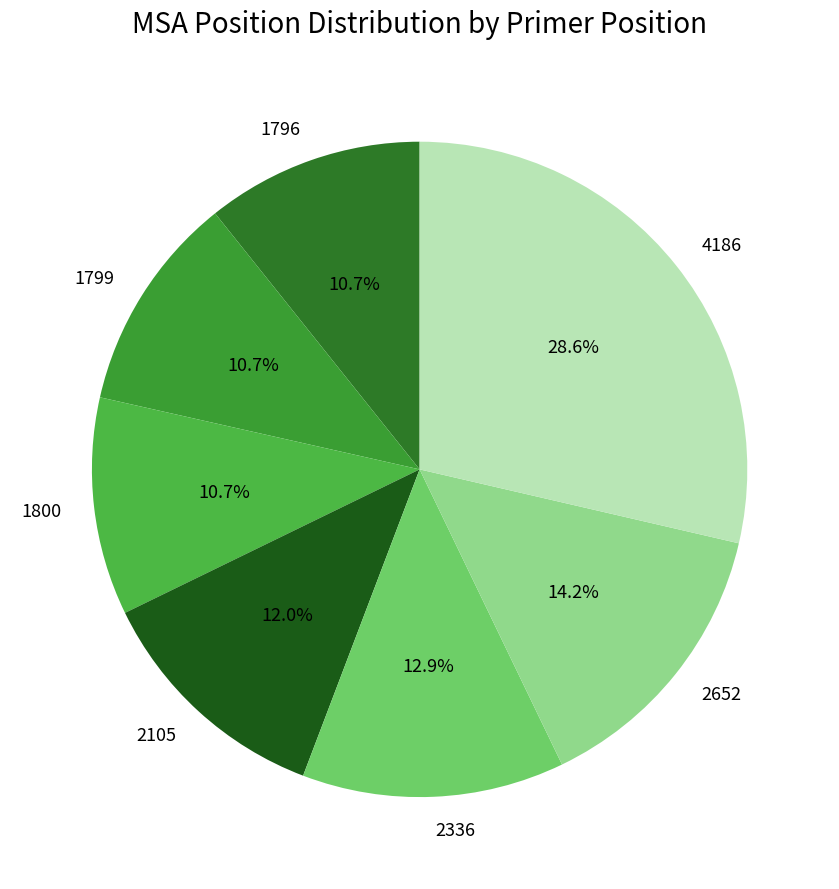

What percentage is the 1800 slice, to the nearest percent?

11%